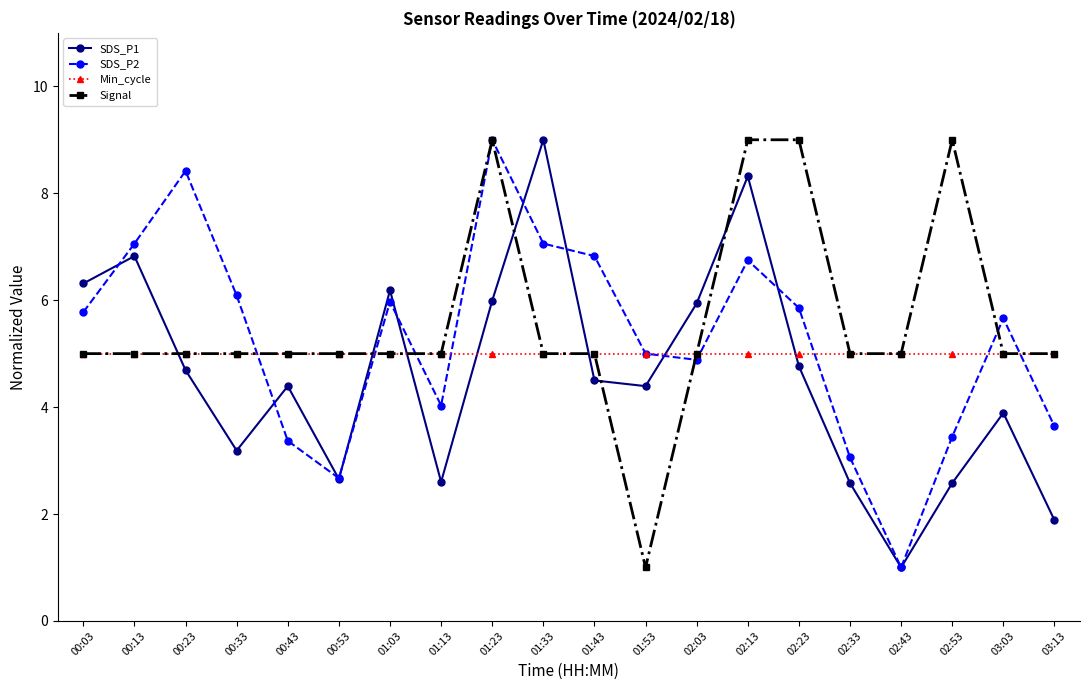

Reading left to right, what are all the values shown in this chart?

SDS_P1: 00:03=6.3	00:13=6.8	00:23=4.7	00:33=3.2	00:43=4.4	00:53=2.7	01:03=6.2	01:13=2.6	01:23=6.0	01:33=9.0	01:43=4.5	01:53=4.4	02:03=5.9	02:13=8.3	02:23=4.8	02:33=2.6	02:43=1.0	02:53=2.6	03:03=3.9	03:13=1.9
SDS_P2: 00:03=5.8	00:13=7.1	00:23=8.4	00:33=6.1	00:43=3.4	00:53=2.7	01:03=6.0	01:13=4.0	01:23=9.0	01:33=7.1	01:43=6.8	01:53=5.0	02:03=4.9	02:13=6.7	02:23=5.9	02:33=3.1	02:43=1.0	02:53=3.4	03:03=5.7	03:13=3.6
Min_cycle: 00:03=5.0	00:13=5.0	00:23=5.0	00:33=5.0	00:43=5.0	00:53=5.0	01:03=5.0	01:13=5.0	01:23=5.0	01:33=5.0	01:43=5.0	01:53=5.0	02:03=5.0	02:13=5.0	02:23=5.0	02:33=5.0	02:43=5.0	02:53=5.0	03:03=5.0	03:13=5.0
Signal: 00:03=5.0	00:13=5.0	00:23=5.0	00:33=5.0	00:43=5.0	00:53=5.0	01:03=5.0	01:13=5.0	01:23=9.0	01:33=5.0	01:43=5.0	01:53=1.0	02:03=5.0	02:13=9.0	02:23=9.0	02:33=5.0	02:43=5.0	02:53=9.0	03:03=5.0	03:13=5.0